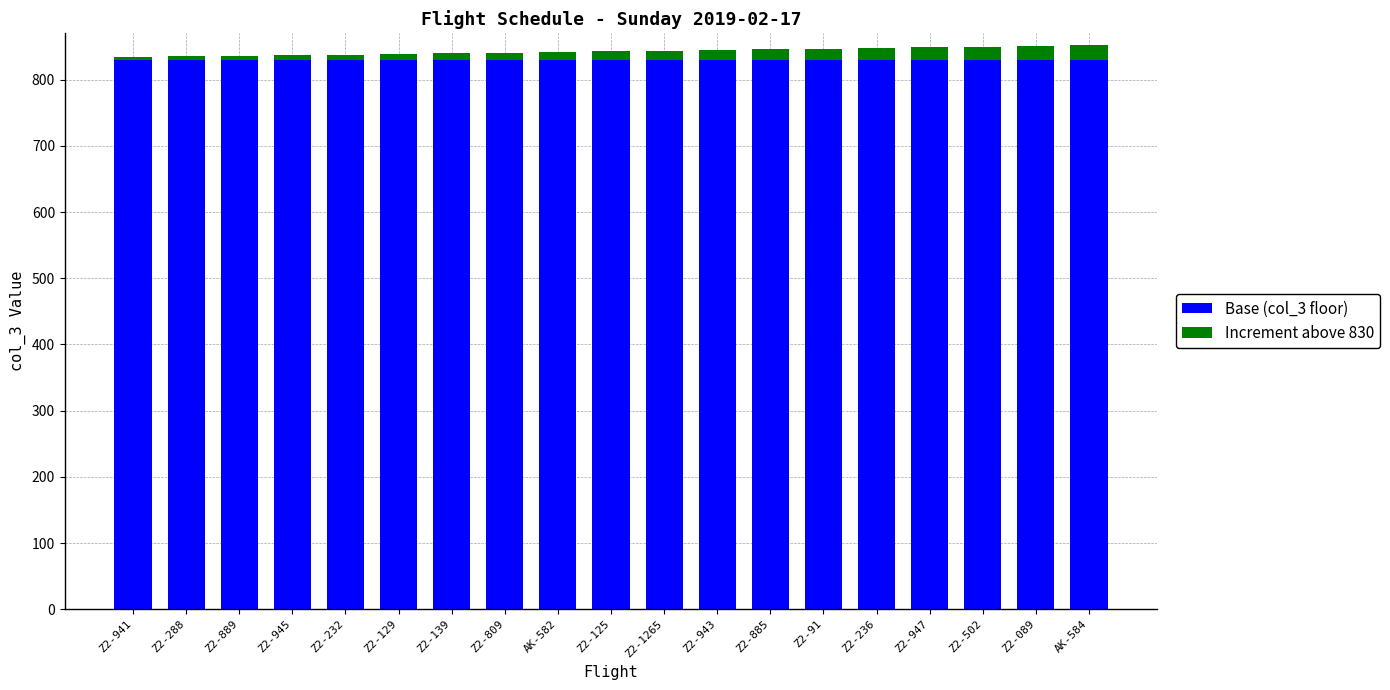

True or false: Base (col_3 floor) has a value of 830 at Z2-889.

True